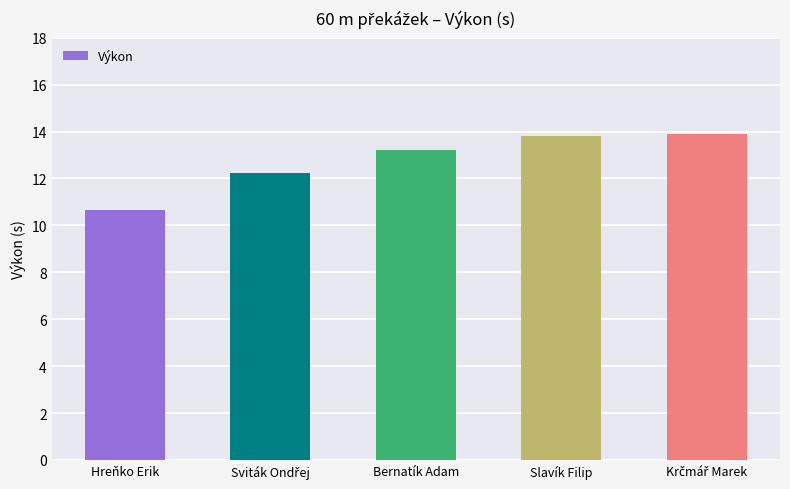

What is the difference between the maximum and minimum values?

3.2